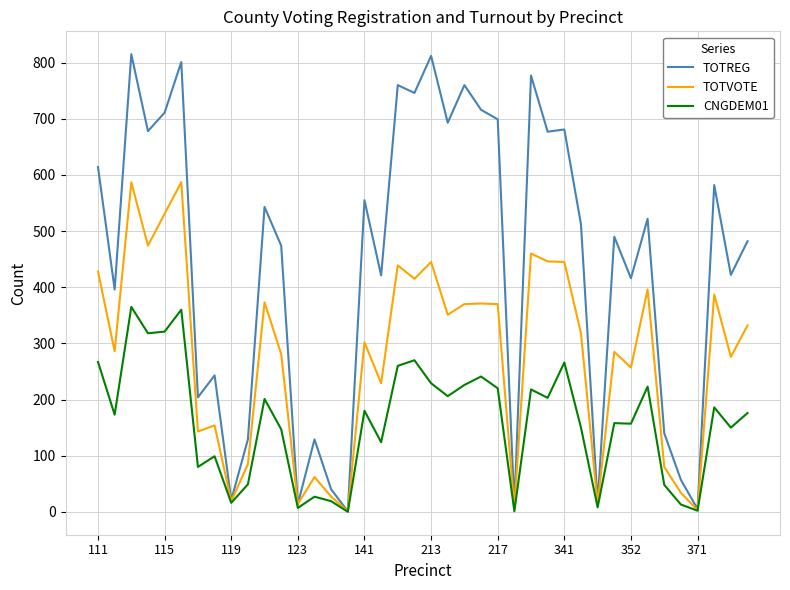

In CNGDEM01, how many points are higher than both neighbors (excluding endpoints)?

13